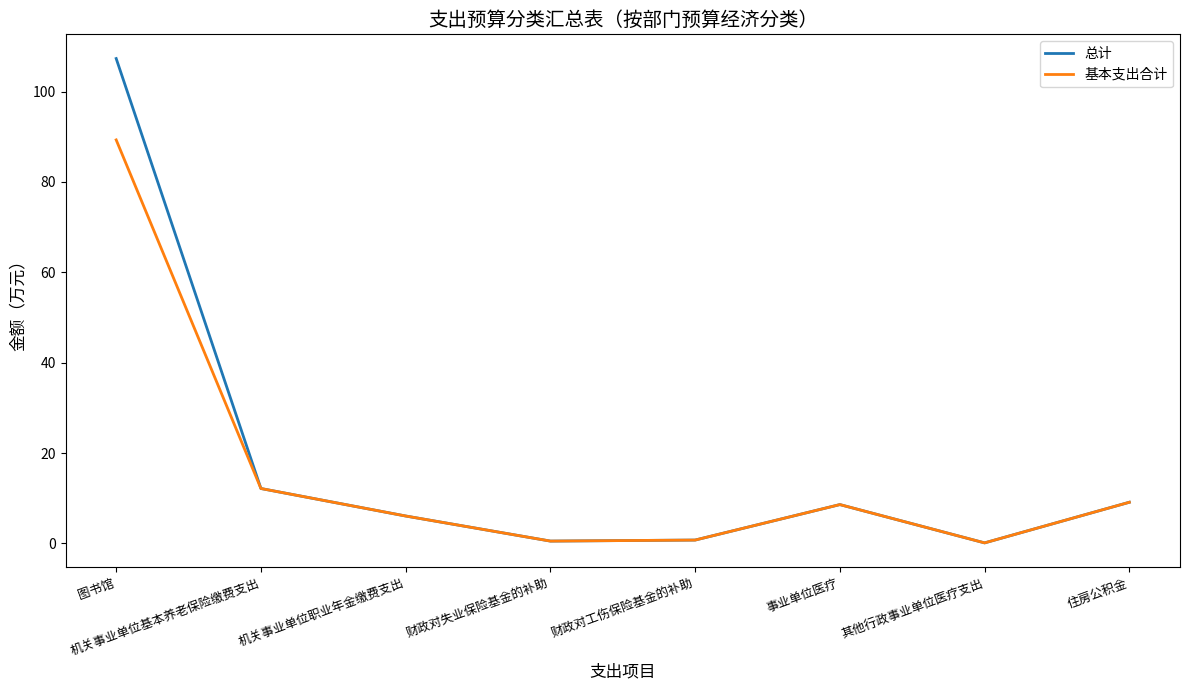

What is the sum of the 总计 values at 财政对工伤保险基金的补助 and 住房公积金?

9.9